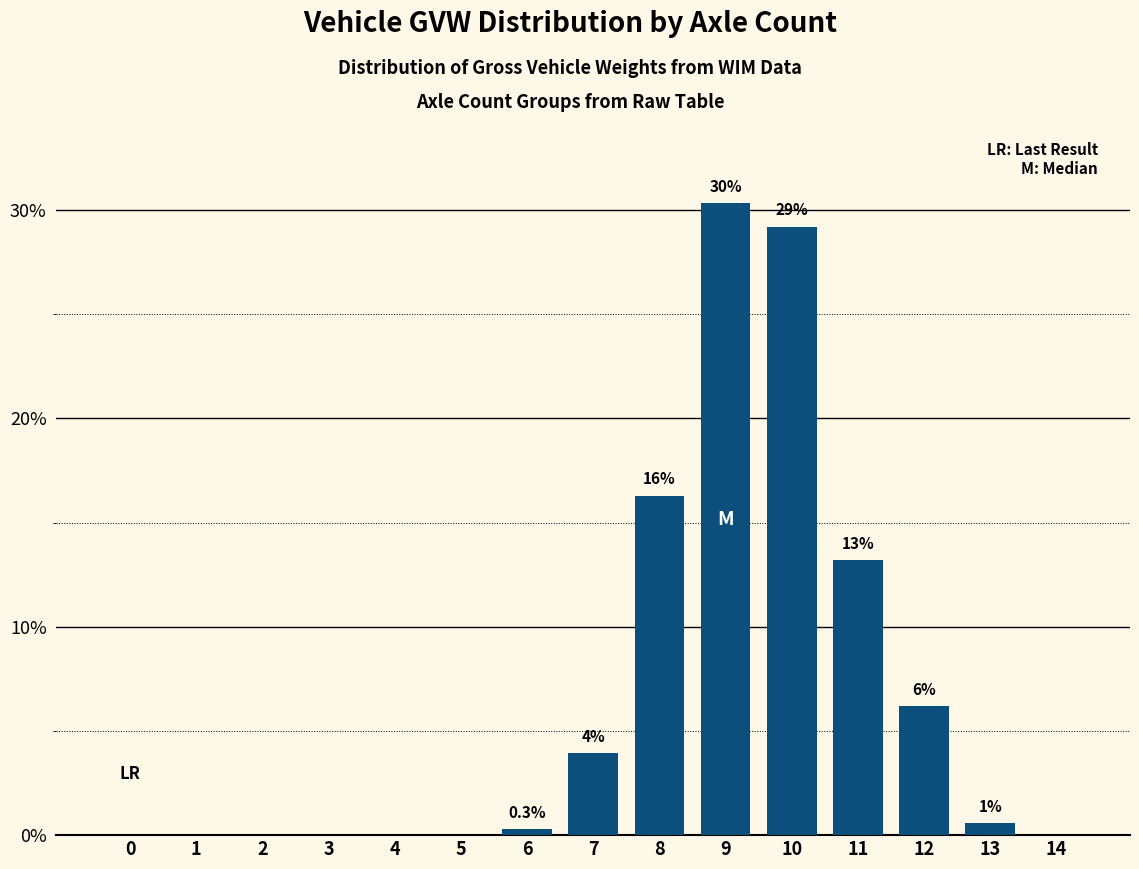

What is the value of the 14th bar from the left?

0.6